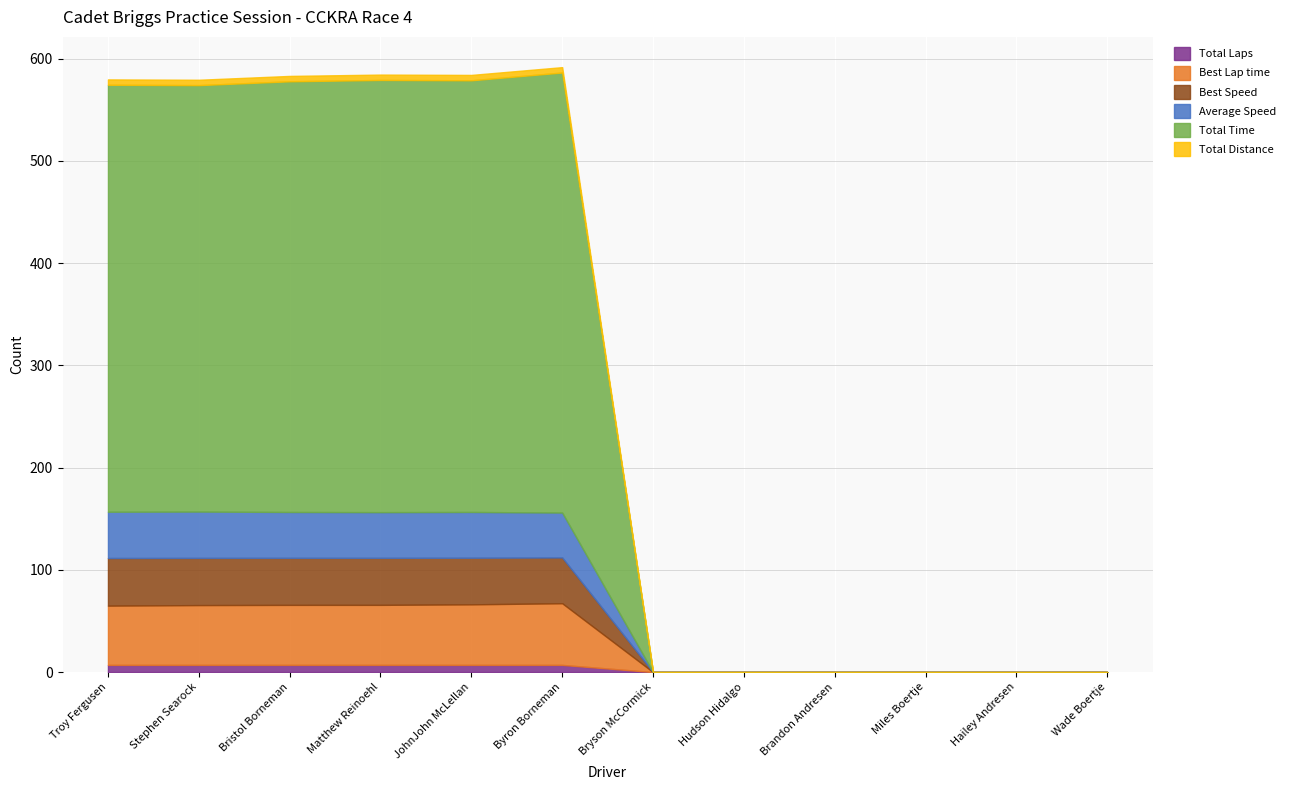

Reading left to right, transcribe all the data shown in this chart.

Total Laps: 7.0	7.0	7.0	7.0	7.0	7.0	0.0	0.0	0.0	0.0	0.0	0.0
Best Lap time: 58.0	58.5	58.7	58.7	59.2	60.3	0.0	0.0	0.0	0.0	0.0	0.0
Best Speed: 46.6	46.2	46.0	46.0	45.6	44.8	0.0	0.0	0.0	0.0	0.0	0.0
Average Speed: 45.3	45.3	44.9	44.7	44.8	43.9	0.0	0.0	0.0	0.0	0.0	0.0
Total Time: 417.6	417.1	421.2	422.7	422.2	430.4	0.0	0.0	0.0	0.0	0.0	0.0
Total Distance: 5.2	5.2	5.2	5.2	5.2	5.2	0.0	0.0	0.0	0.0	0.0	0.0